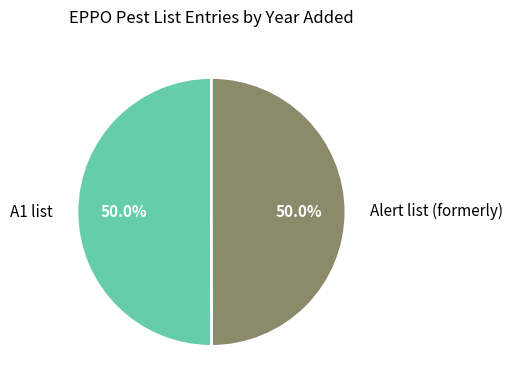

What portion of the pie excludes A1 list?

50.0%